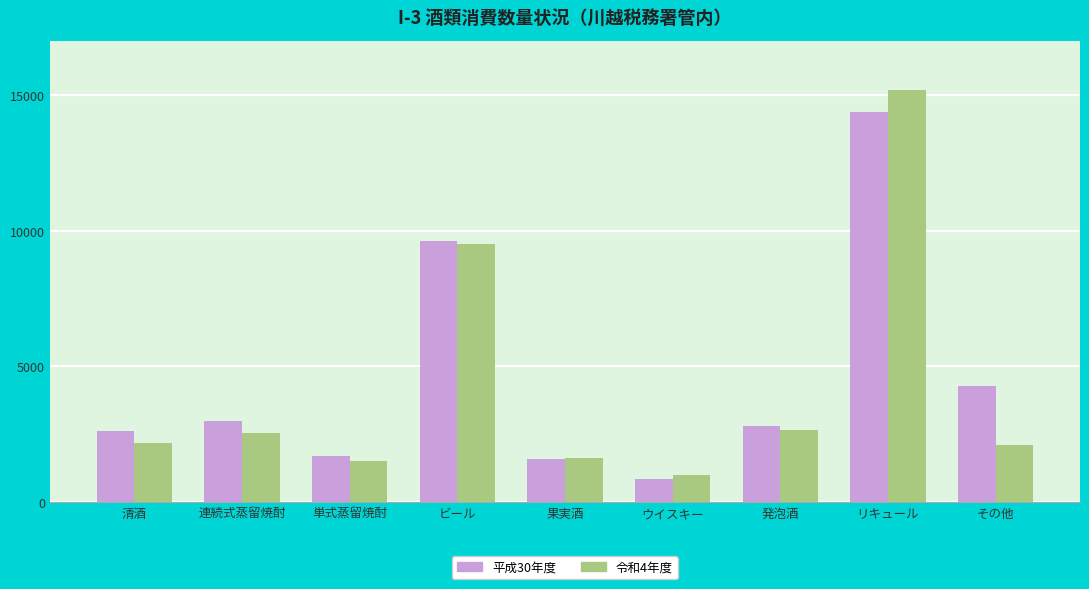

Is it true that 平成30年度 equals 532 at 単式蒸留焼酎?

False